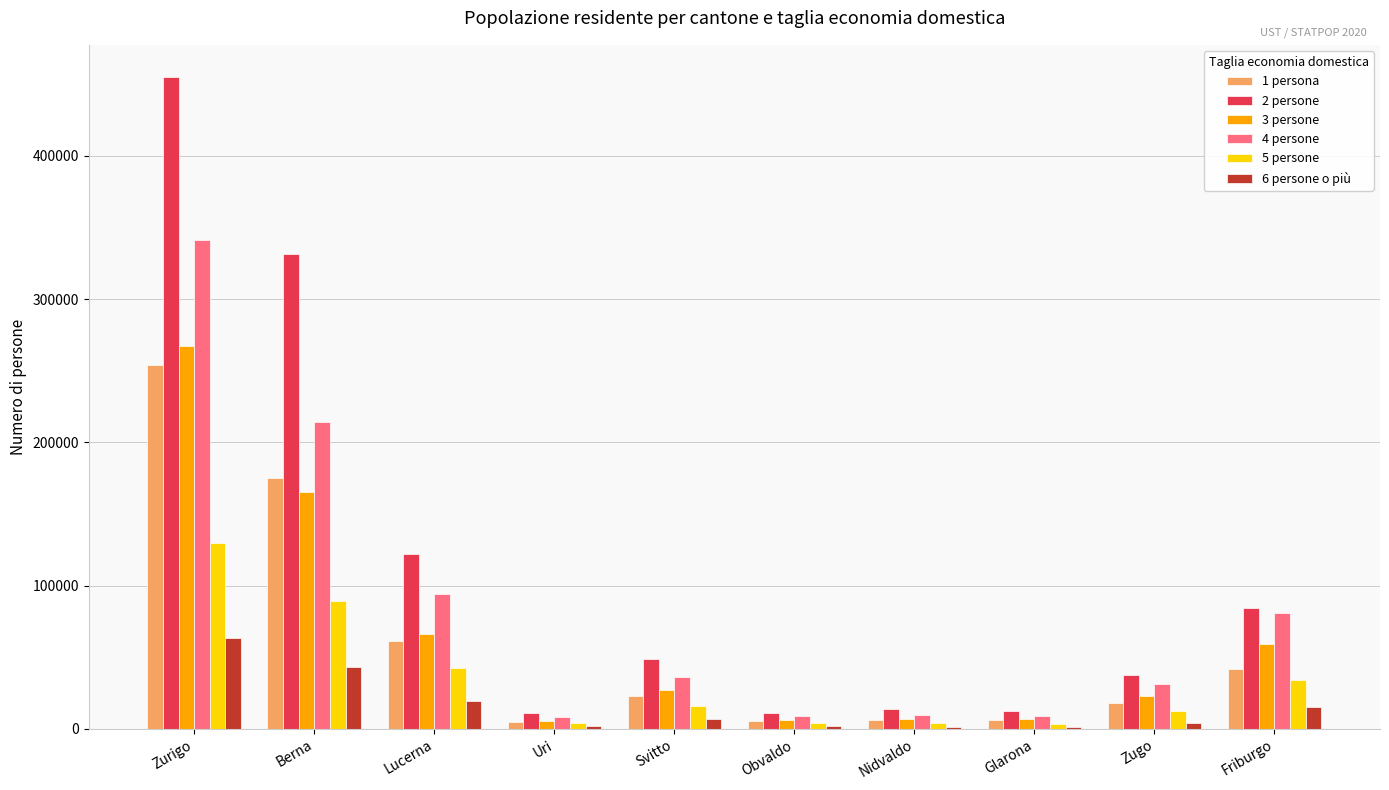

How many groups of bars are there?

10